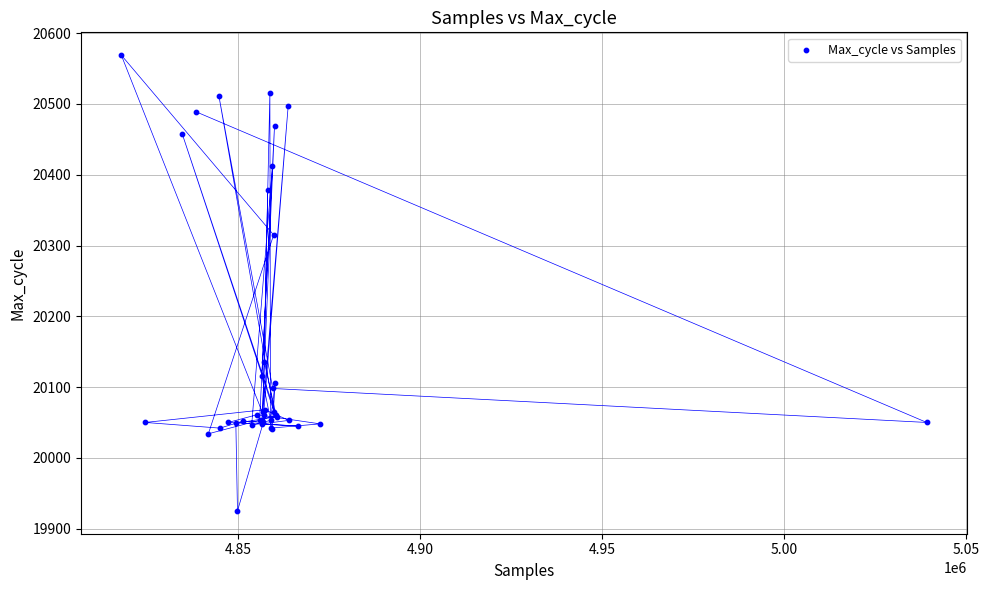

What Y value in the scatter plot is closest to 20247?

20315